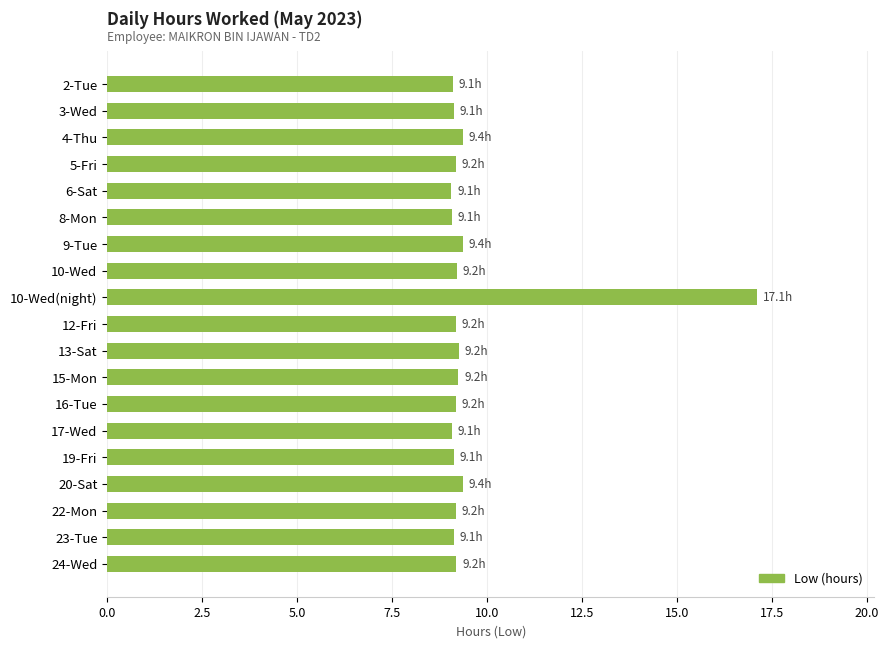

Does the chart contain stacked bars?

No